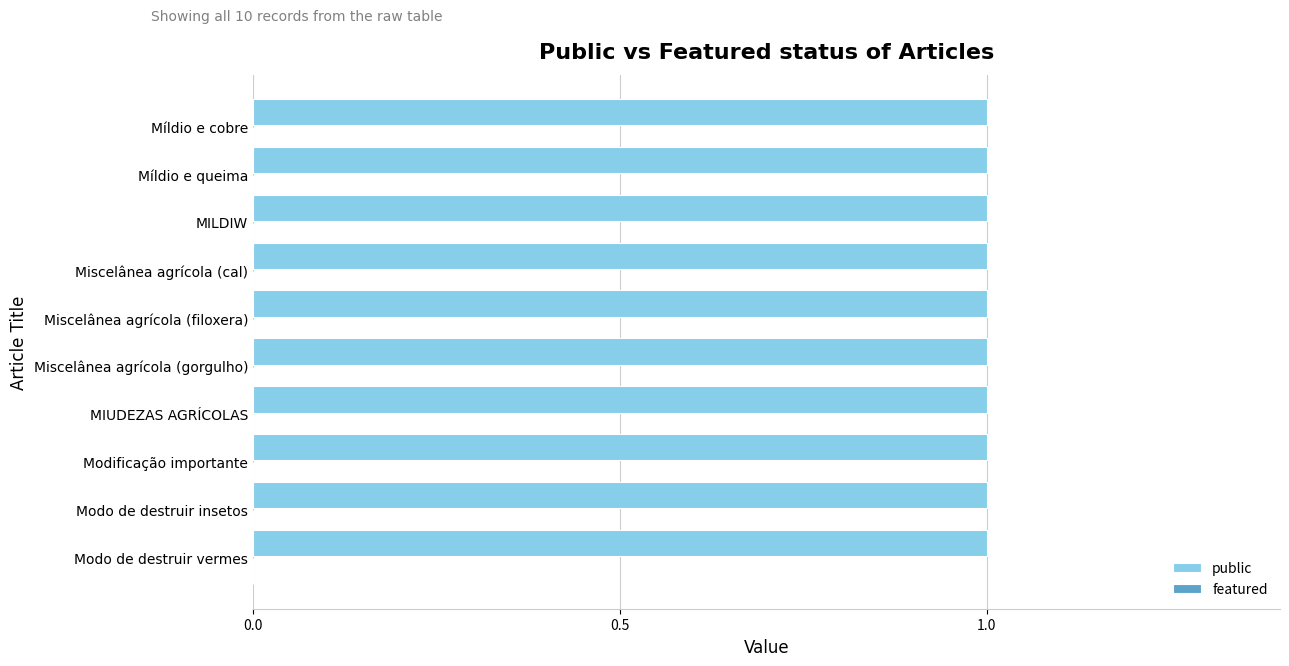

What is the total value across all series at Modo de destruir insetos?

1